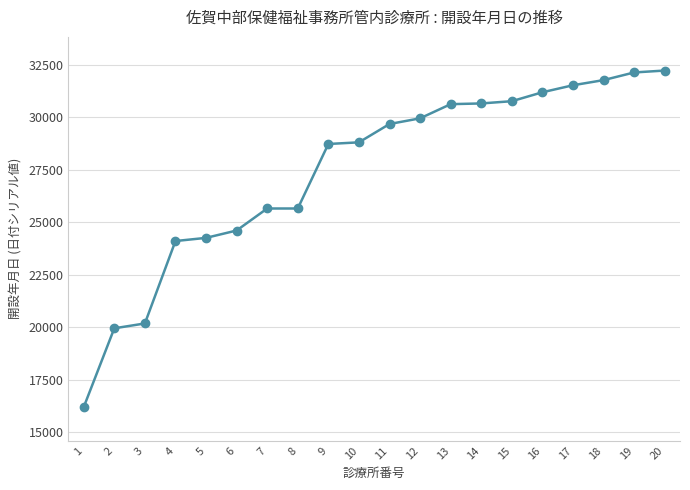

What is the difference between the values at 16 and 9?

2465